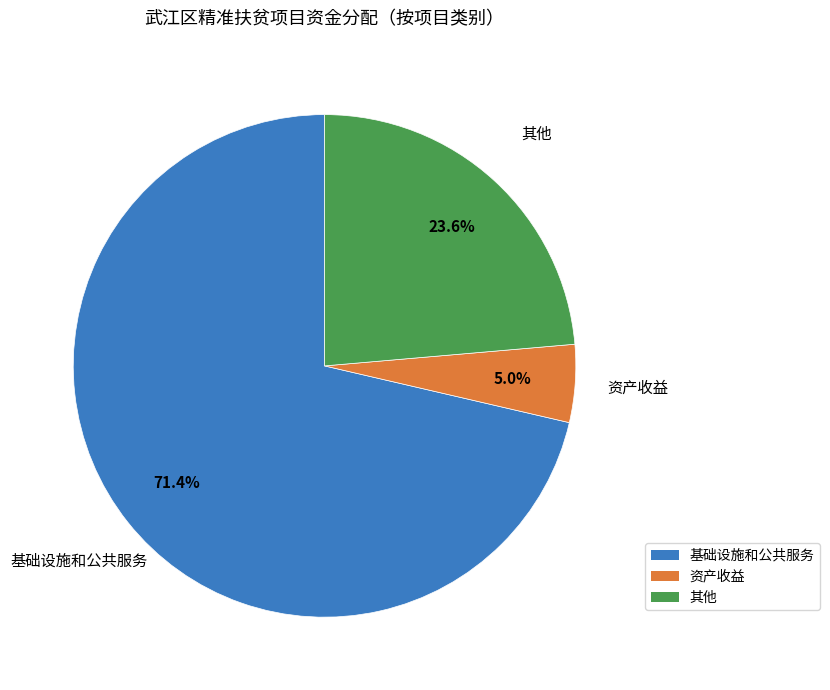

To the nearest percent, what is the difference between the 其他 and 基础设施和公共服务 slice percentages?

48%